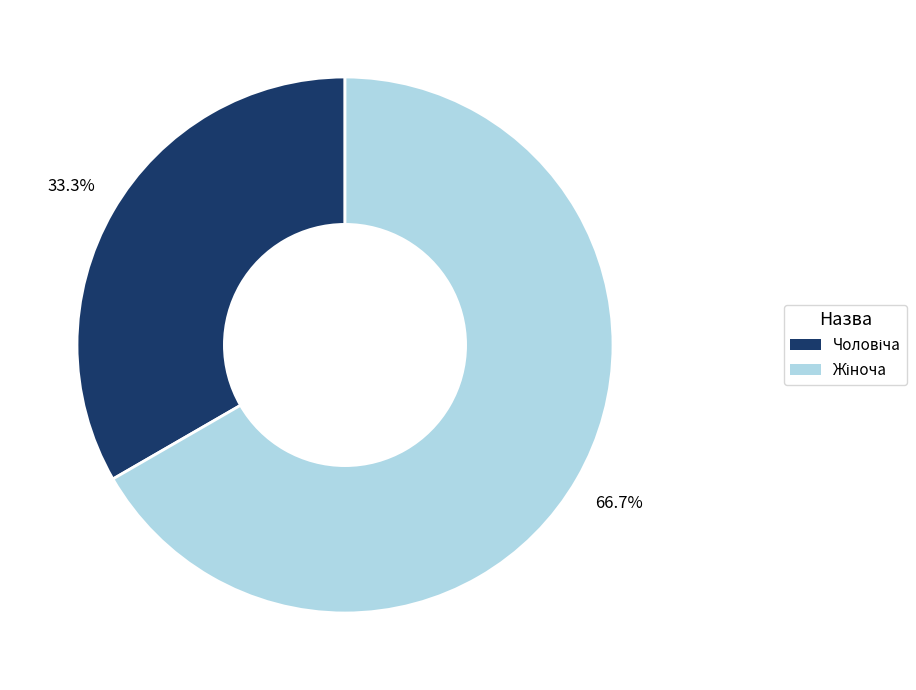

Does any single category account for the majority?

Yes